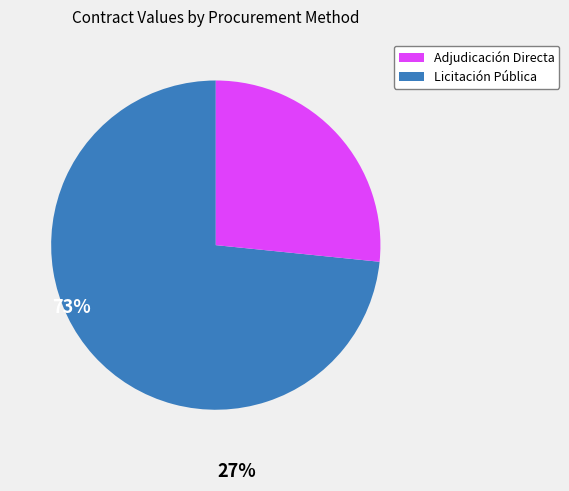

Is there a majority slice in this chart?

Yes